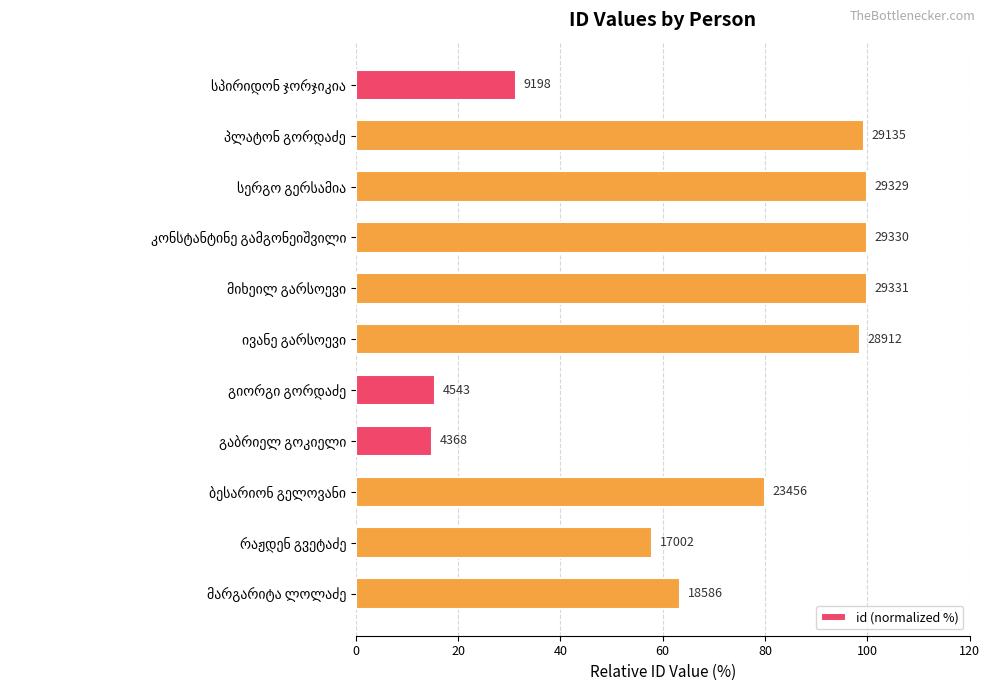

Are the bars grouped side by side (vs. stacked)?

No